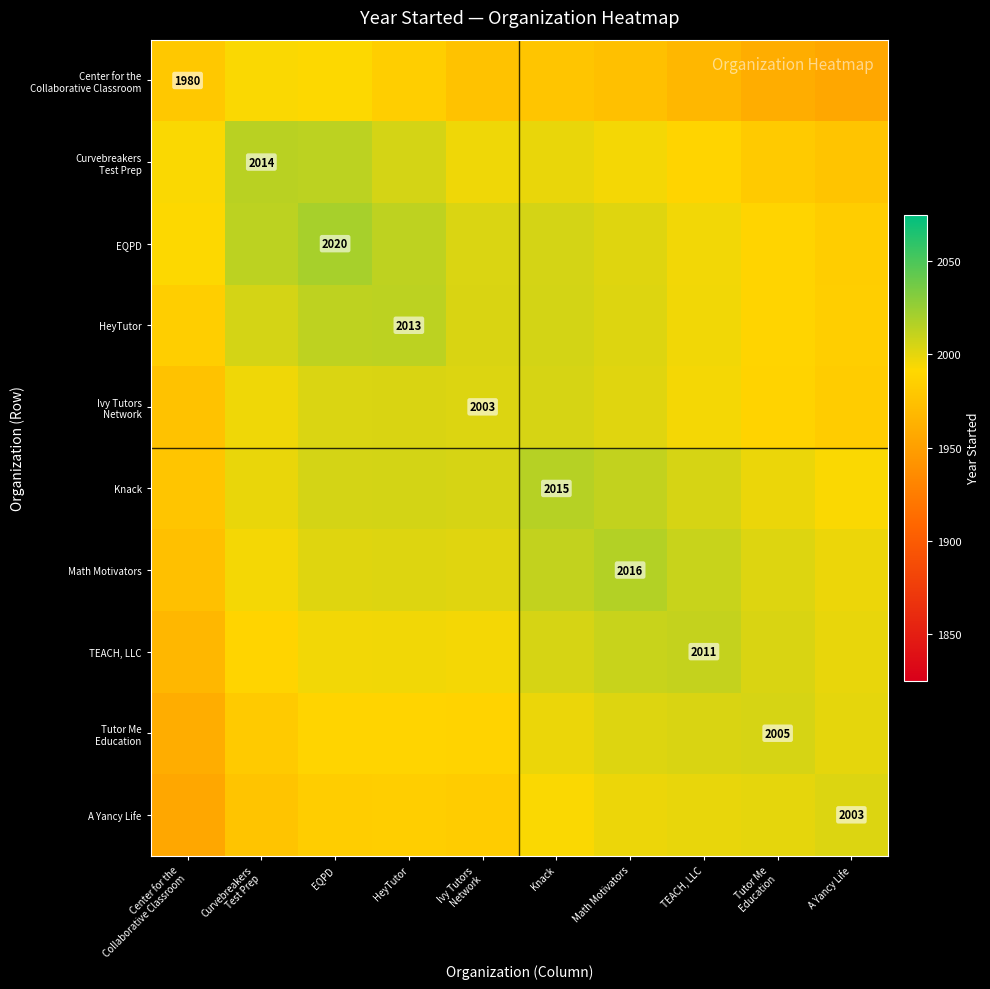

Which label corresponds to the smallest value in the chart?

A Yancy Life